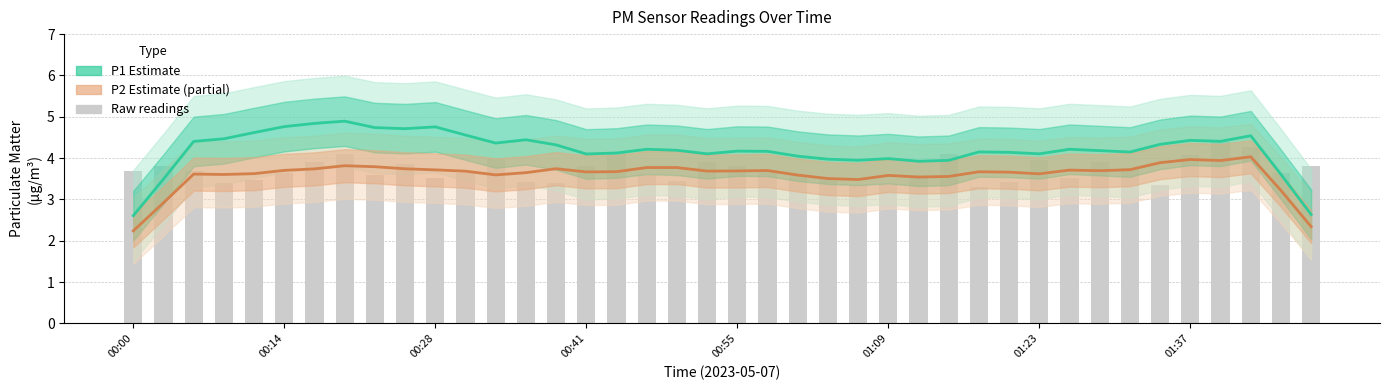

What is the difference between the maximum and minimum values in the P1 (PM2.5) series?

2.3